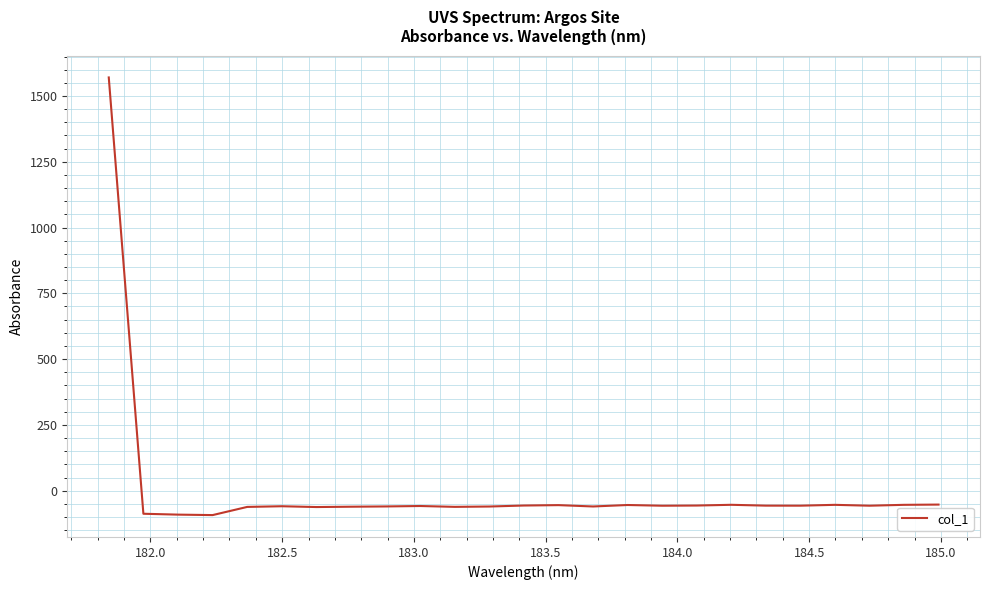

What is the maximum value shown in the chart?

1570.6